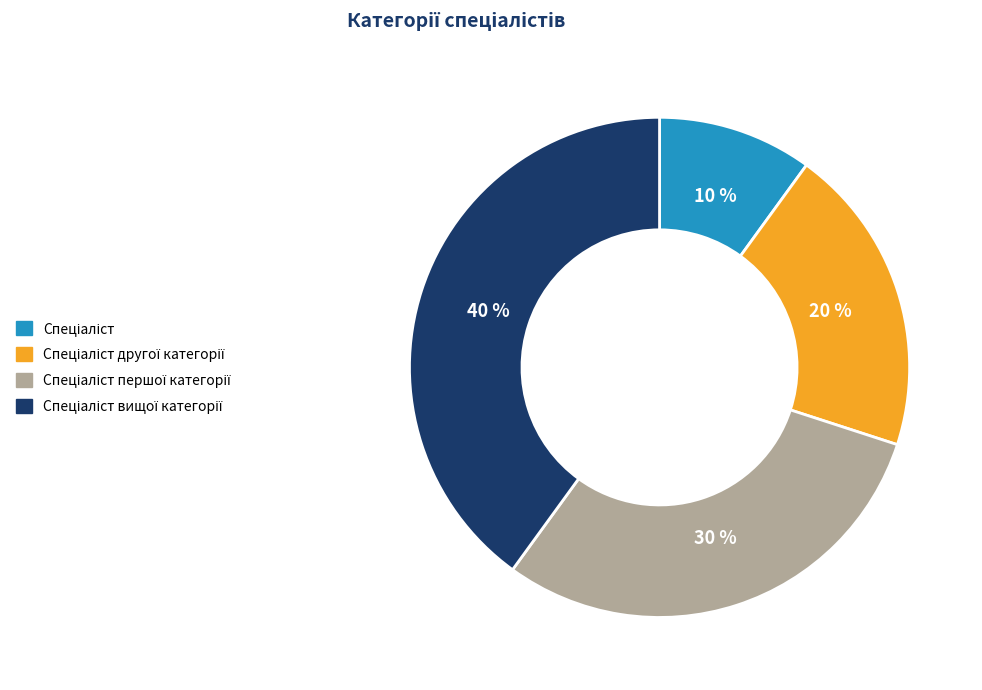

Is there any slice that represents more than half of the pie?

No